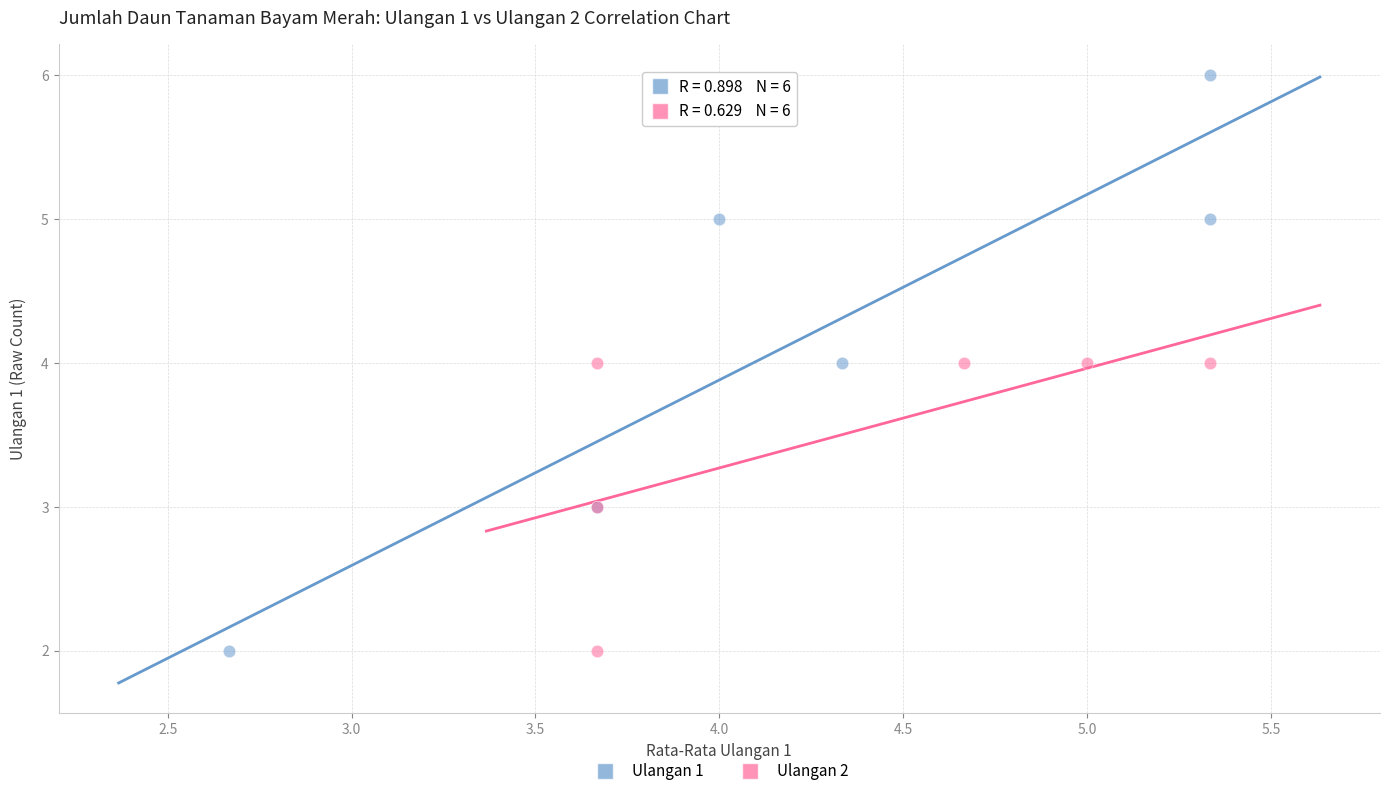

Which series has the widest spread of Y values?

Ulangan 1